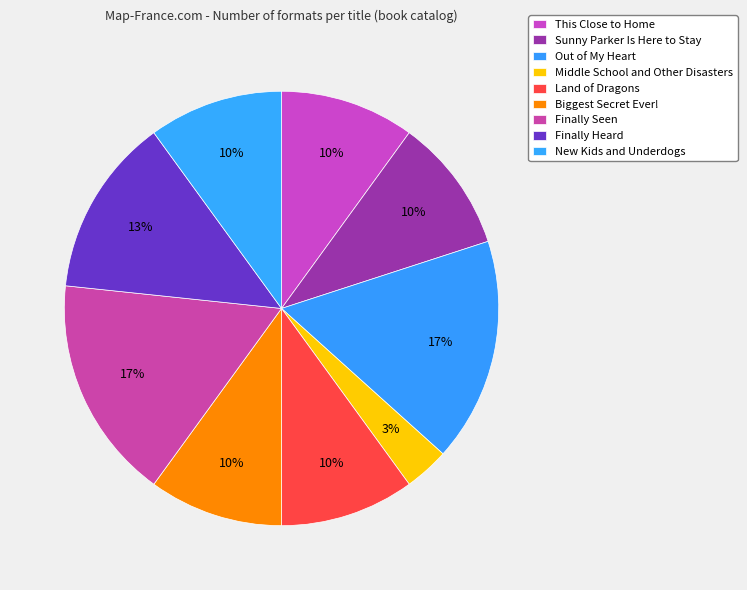

How much of the chart is everything except Out of My Heart?

83.3%